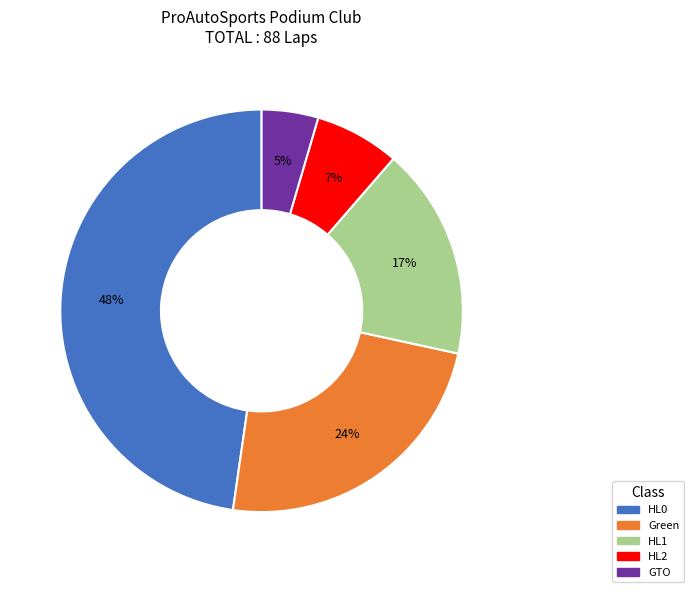

To the nearest percent, what is the combined percentage of GTO and HL1?

22%